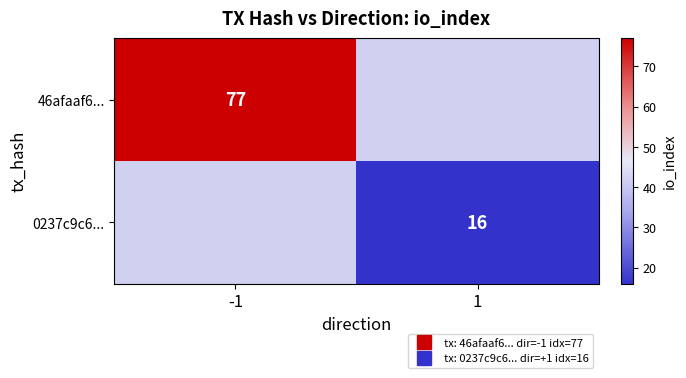

List the series in order of their overall mean, highest first.

46afaaf6..., 0237c9c6...